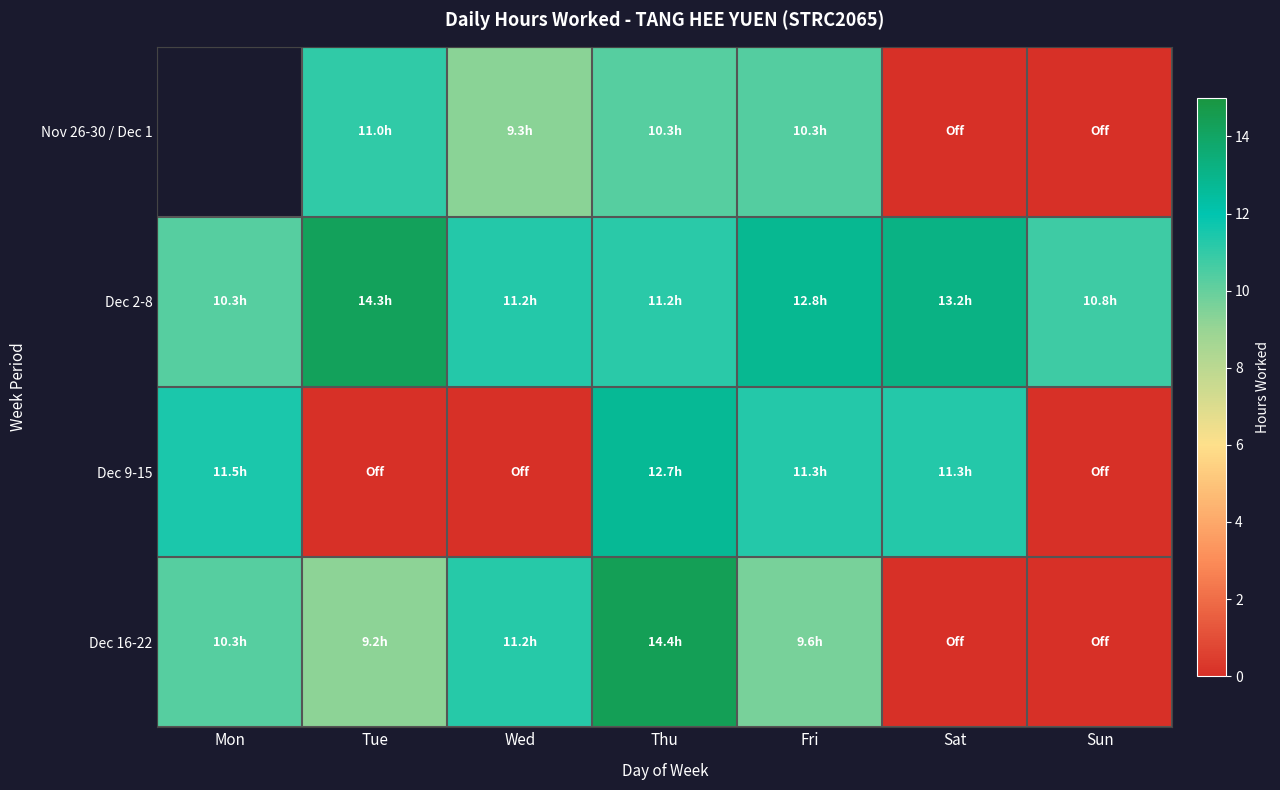

At which label does Dec 16-22 first exceed 9?

Mon